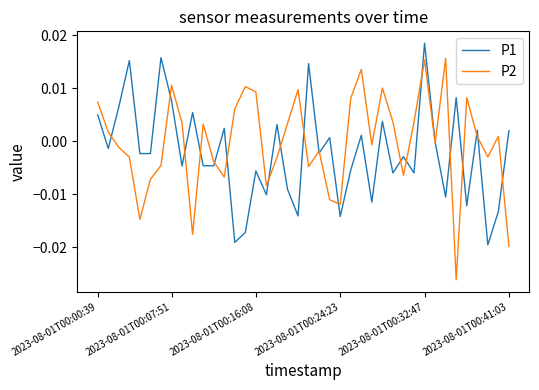

List the series in order of their peak value, lowest first.

P2, P1